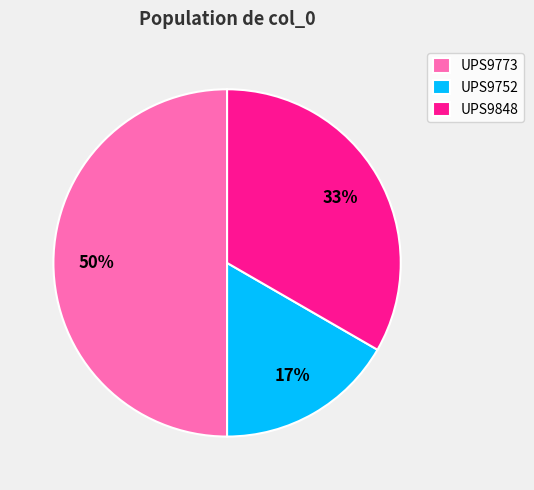

True or false: UPS9848 accounts for 21% of the total.

False